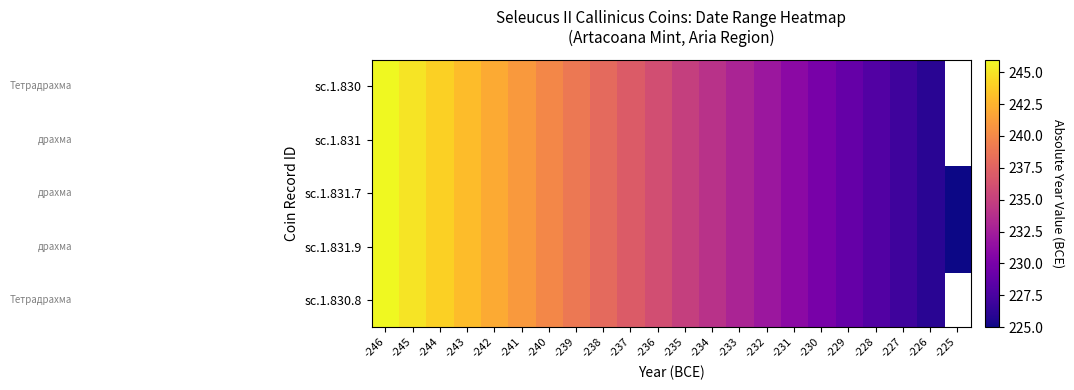

Between -228 and -244, which is larger?

-244